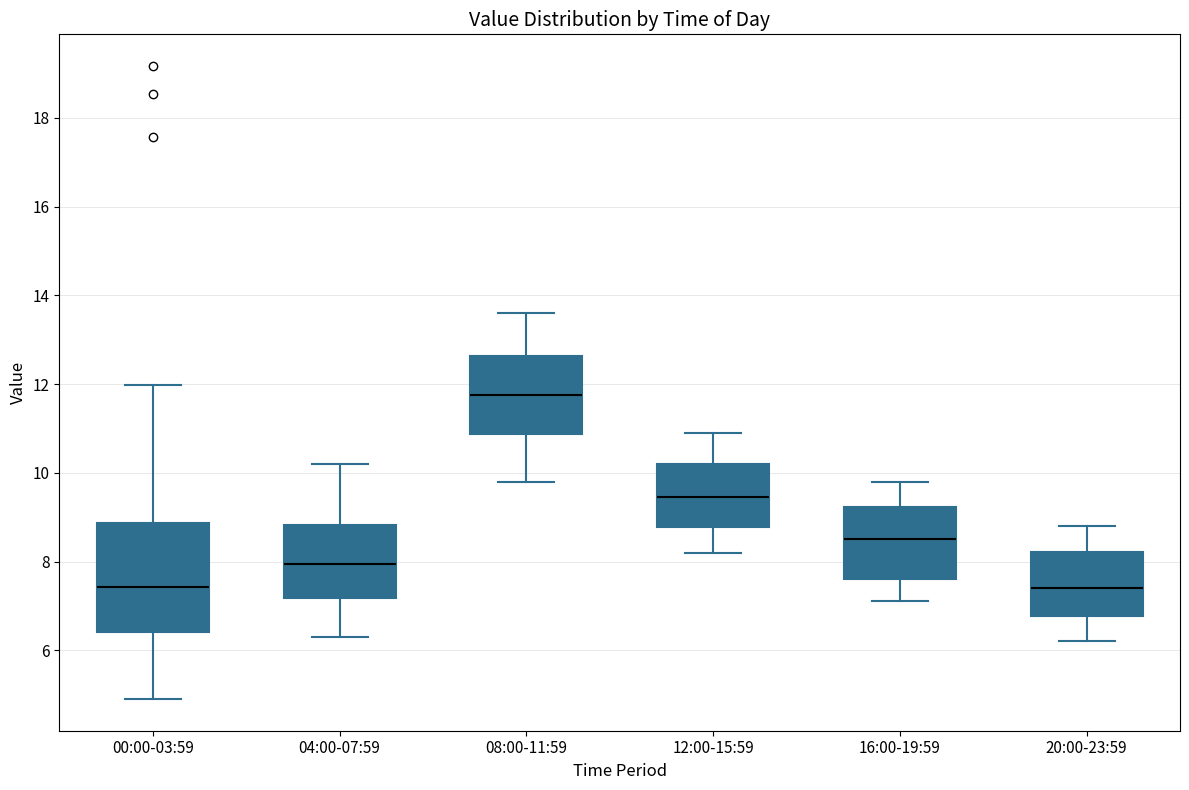

Reading left to right, transcribe this box plot: for each box, give where its median line is, the range the box spans, and where its two whiskers end, as read against the y-axis. The values are not printed on the chart, so give them approximately, as read against the axis.

00:00-03:59: median 7.4, box 6.4 to 8.8, whiskers 5.0 to 12.0
04:00-07:59: median 8.0, box 7.2 to 8.8, whiskers 6.4 to 10.2
08:00-11:59: median 11.8, box 10.8 to 12.6, whiskers 9.8 to 13.6
12:00-15:59: median 9.4, box 8.8 to 10.2, whiskers 8.2 to 11.0
16:00-19:59: median 8.6, box 7.6 to 9.2, whiskers 7.2 to 9.8
20:00-23:59: median 7.4, box 6.8 to 8.2, whiskers 6.2 to 8.8